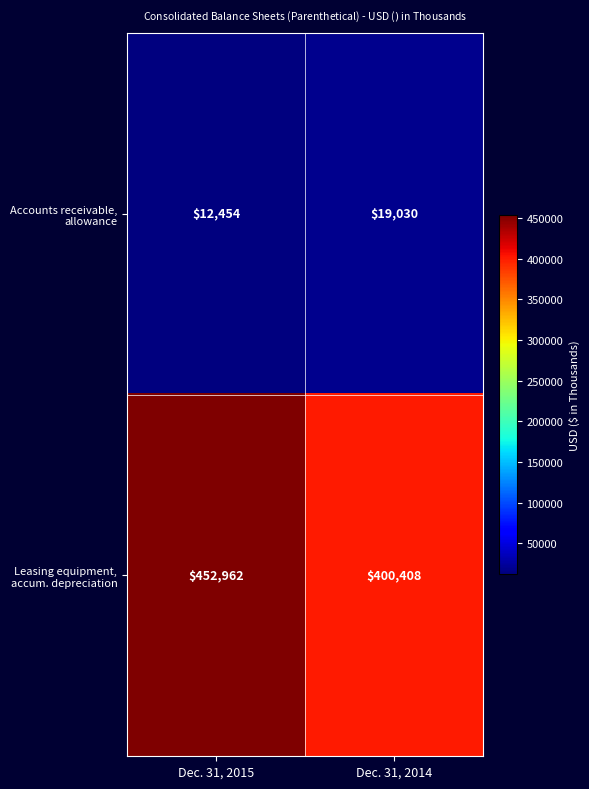

Count the number of data series in this chart.

2